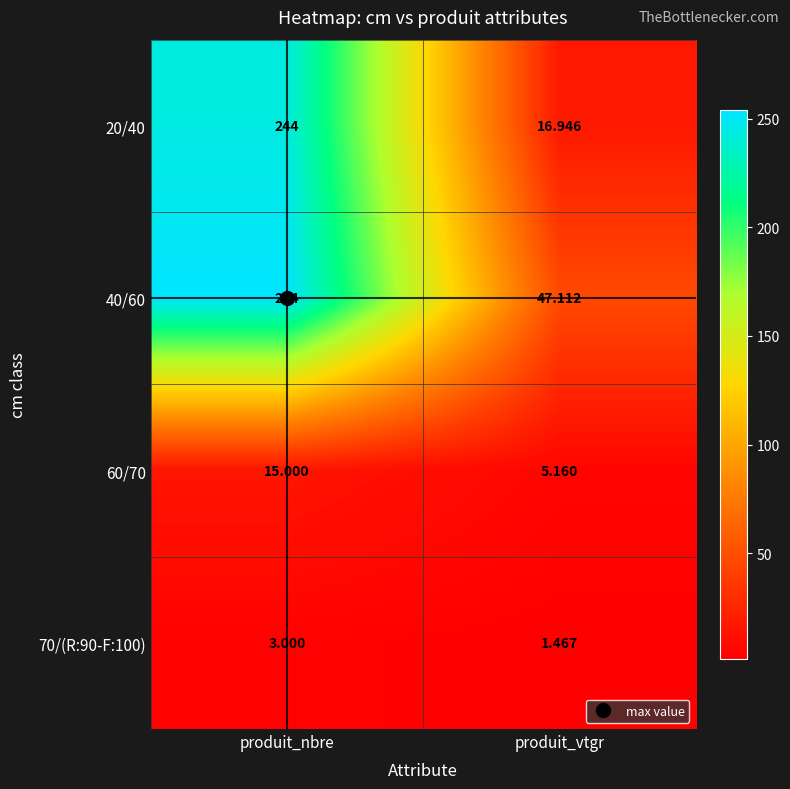

Where is 20/40 nearest to the value 130?

produit_vtgr